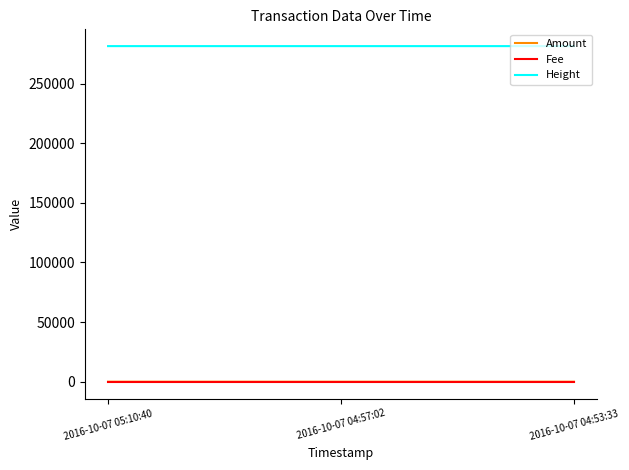

Is it true that Height equals 281480 at 2016-10-07 04:53:33?

True